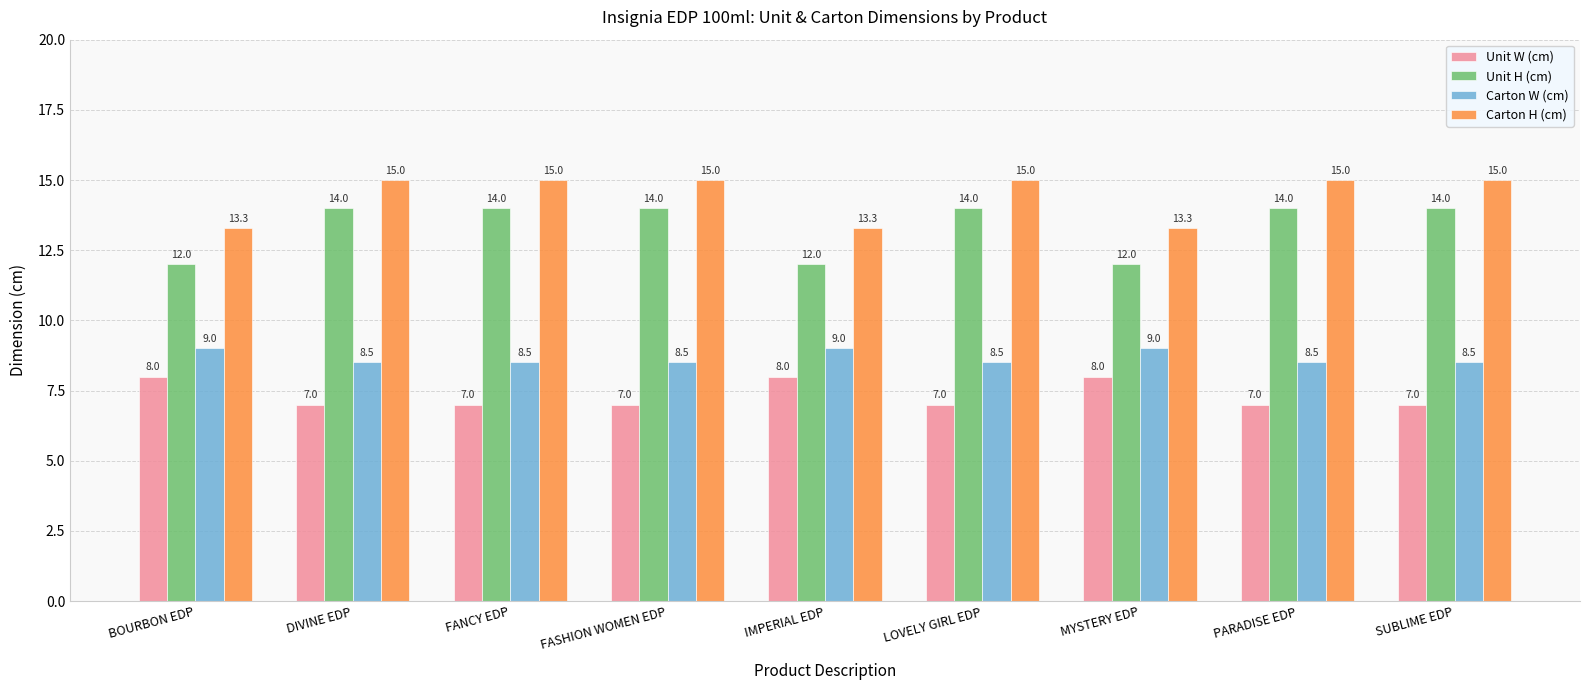

What is the difference between the maximum and minimum values in the Carton H (cm) series?

1.7